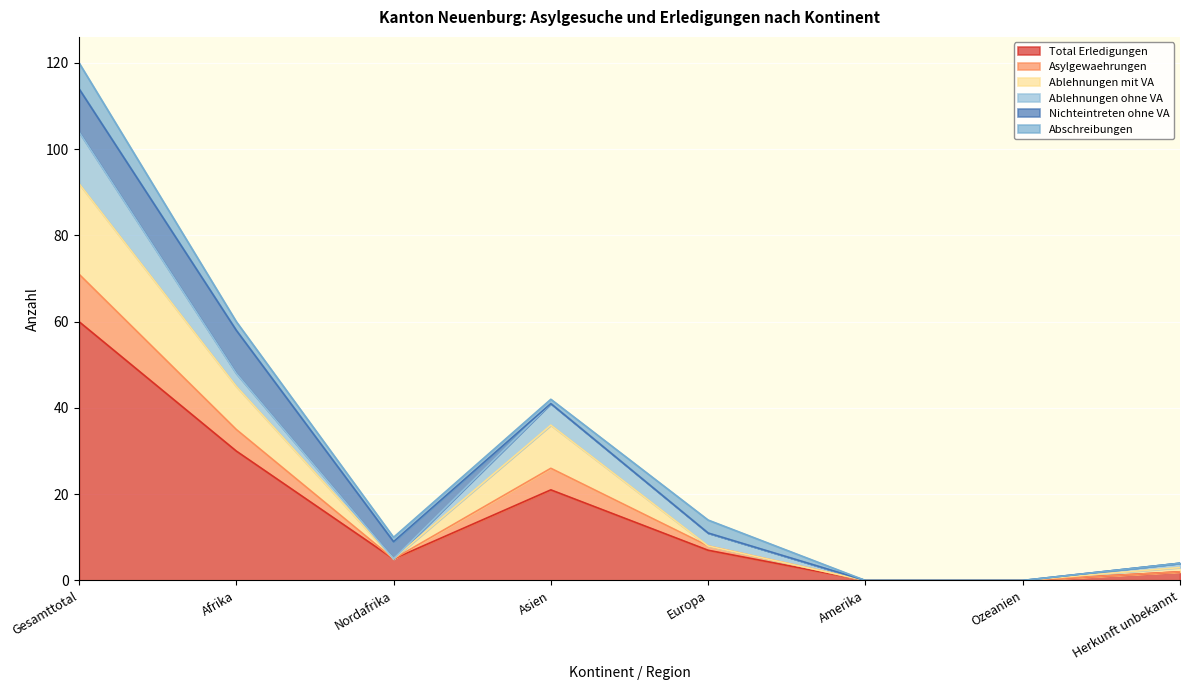

What is the label of the 4th point from the right?

Europa